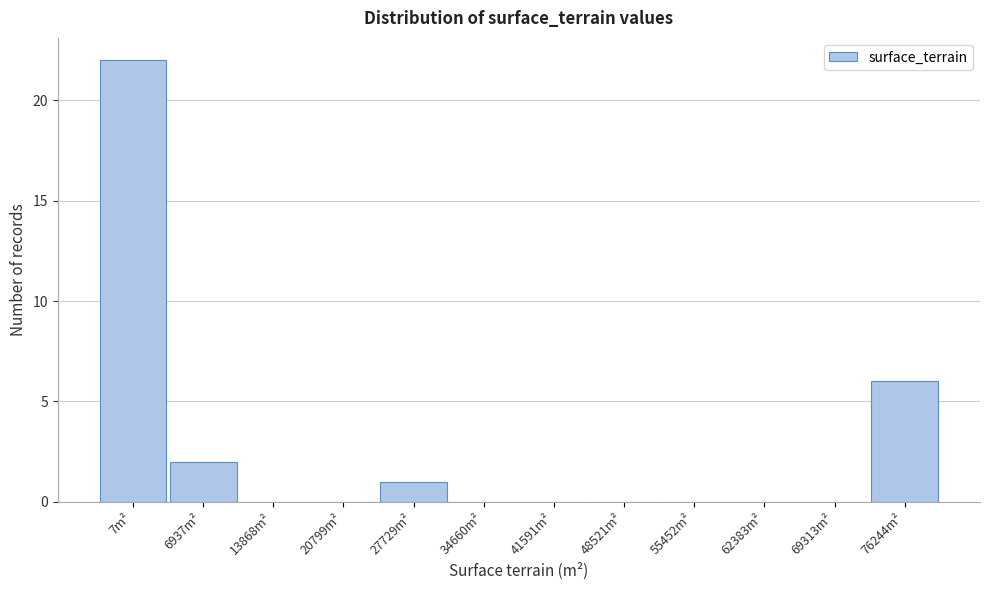

Reading left to right, extract all data points from this chart.

7m²=22	6937m²=2	13868m²=0	20799m²=0	27729m²=1	34660m²=0	41591m²=0	48521m²=0	55452m²=0	62383m²=0	69313m²=0	76244m²=6